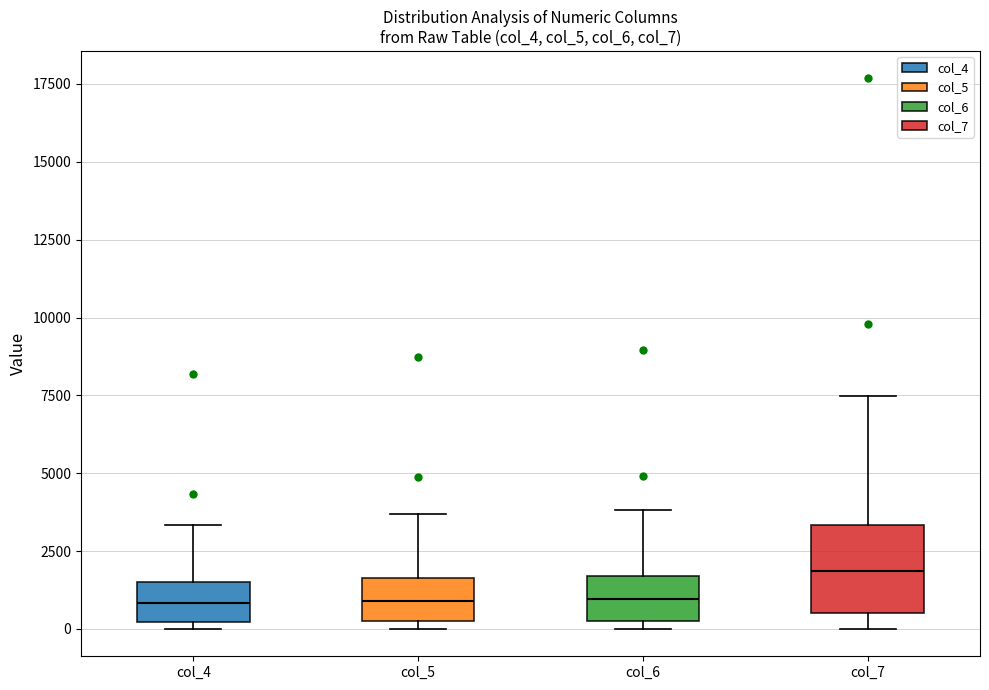

Which box is the tallest, from its lower edge to its upper edge?

col_7